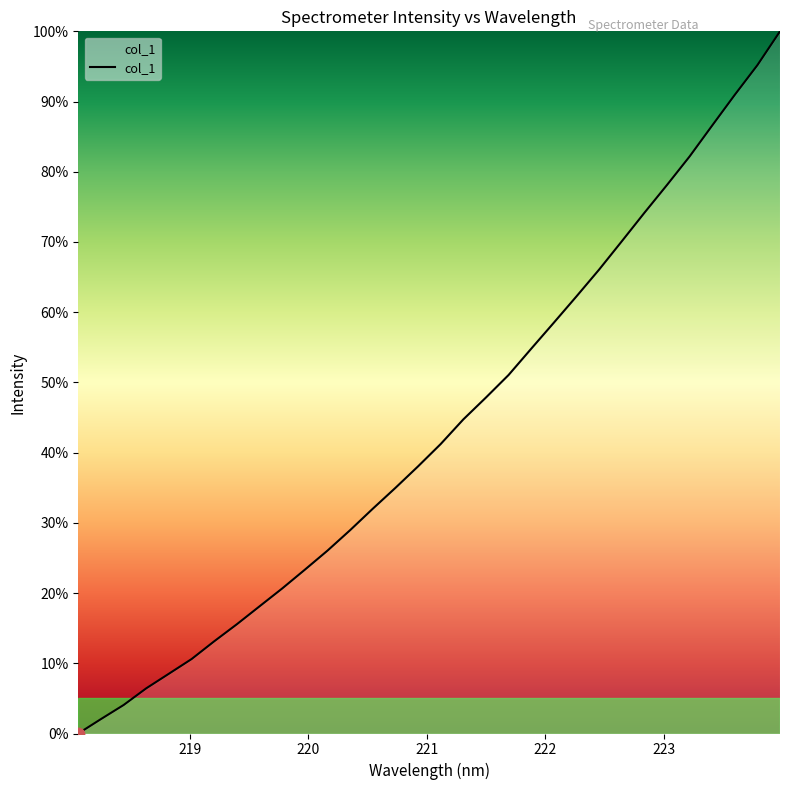

Is this an area chart (filled region under the line)?

Yes